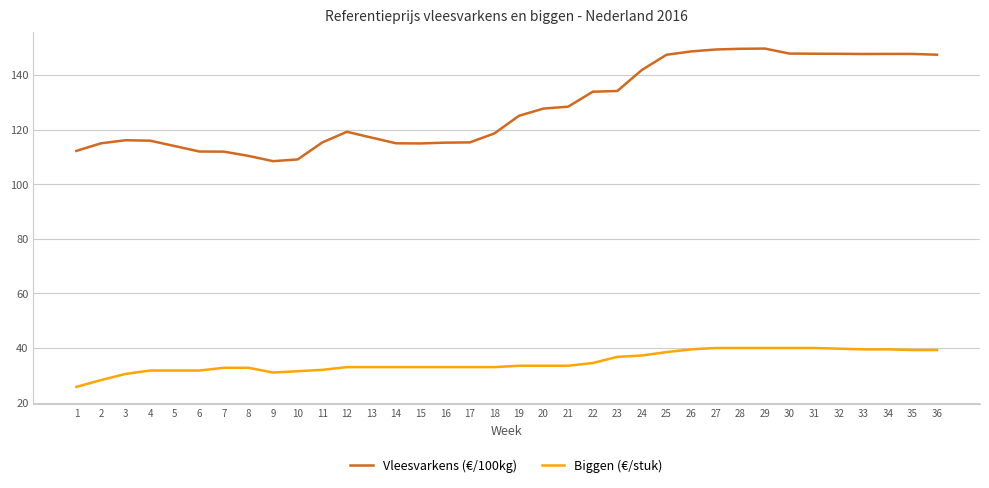

Does the chart display data point markers on the line(s)?

No